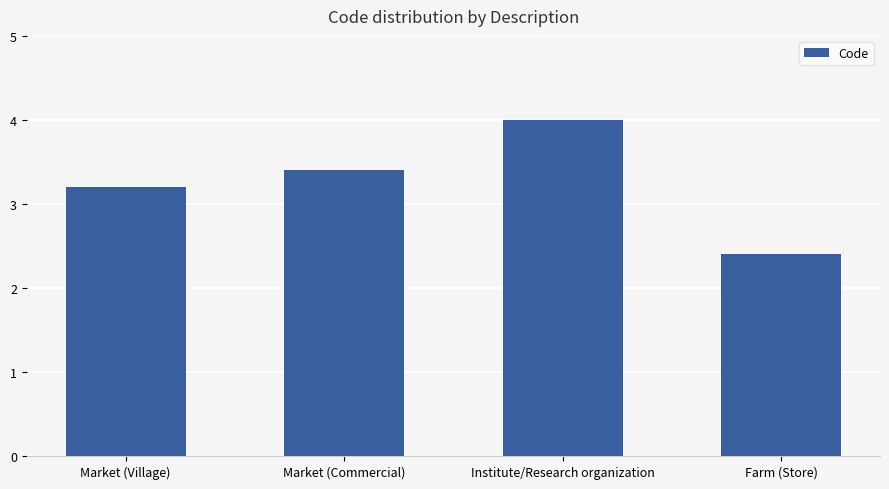

Reading left to right, what are all the values shown in this chart?

3.2	3.4	4.0	2.4